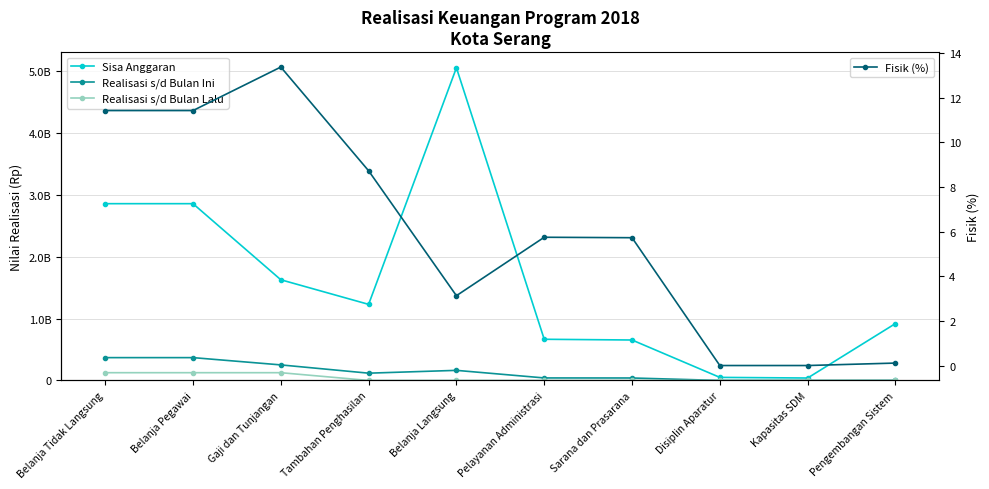

Reading right to left, extract all data points from this chart.

Sisa Anggaran: 919500000.0	39260000.0	49530000.0	653752200.0	665485410.0	5053849610.0	1229727240.0	1627426573.0	2857153813.0	2857153813.0
Realisasi s/d Bulan Ini: 1000000.0	0.0	0.0	39734800.0	40576350.0	163054150.0	117600000.0	251286103.0	368886103.0	368886103.0
Realisasi s/d Bulan Lalu: 0.0	0.0	0.0	0.0	0.0	0.0	0.0	125385319.0	125385319.0	125385319.0
Fisik (%): 0.1	0.0	0.0	5.7	5.8	3.1	8.7	13.4	11.4	11.4